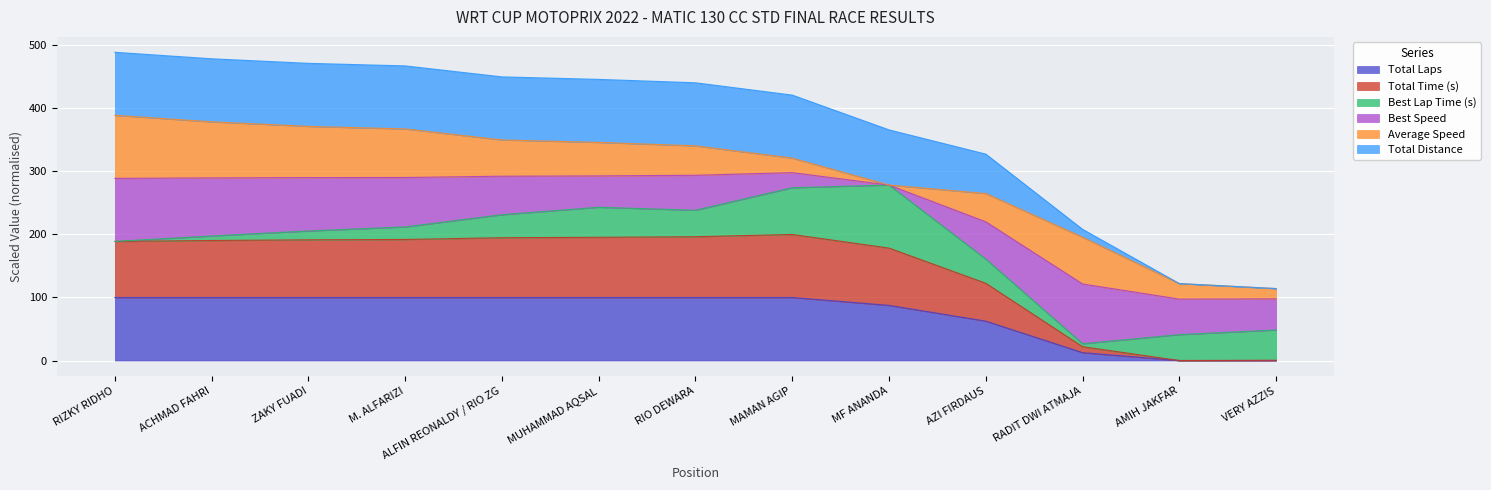

True or false: Total Distance and Total Laps intersect in this chart.

False